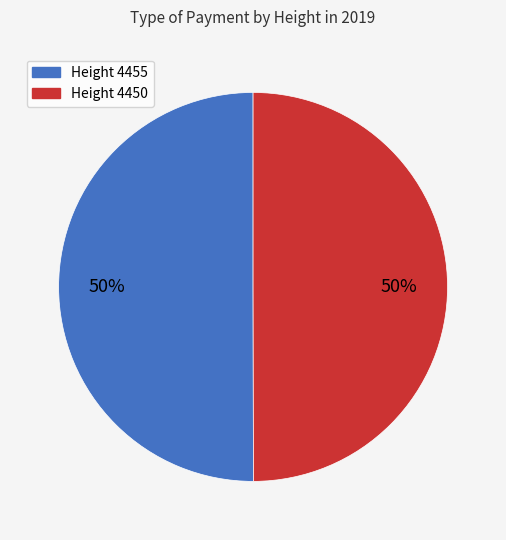

The Height 4455 slice represents 50% of the pie. True or false?

True